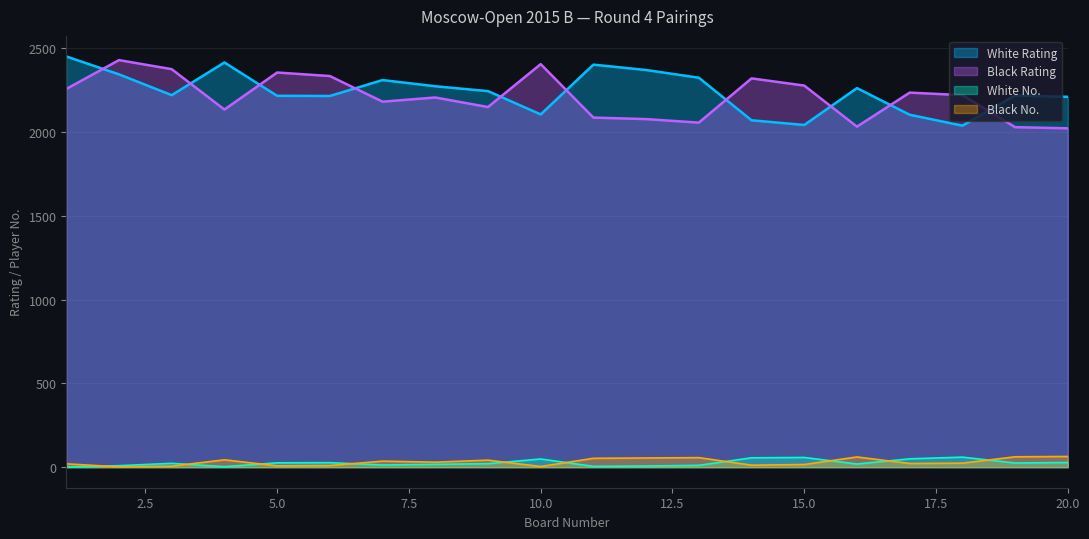

What is the sum of all Black Rating values?

44179